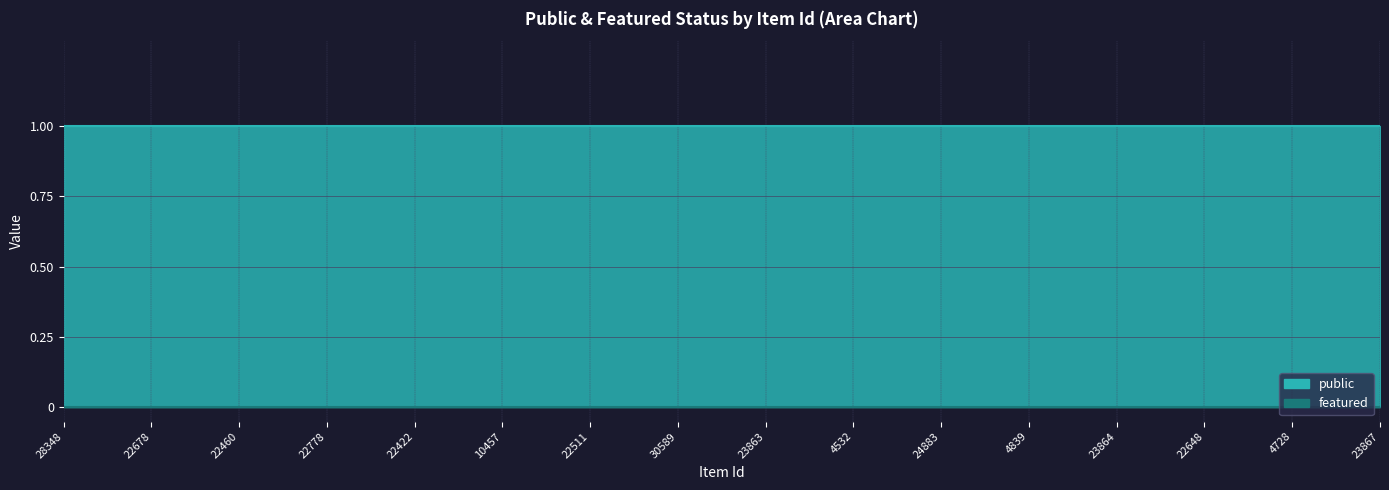

List the labels in order of featured value, smallest first.

28348, 22678, 22460, 22778, 22422, 10457, 22511, 30589, 23863, 4532, 24883, 4839, 23864, 22648, 4728, 23867